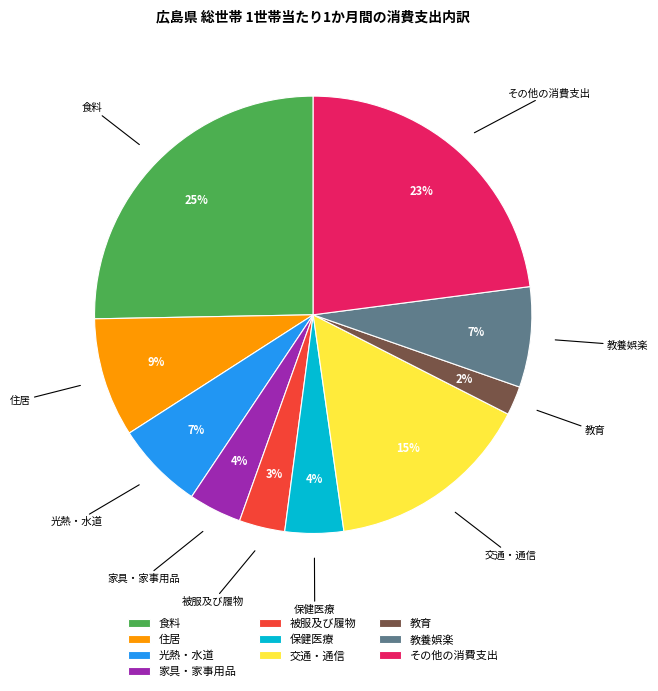

How many segments does this pie chart have?

10